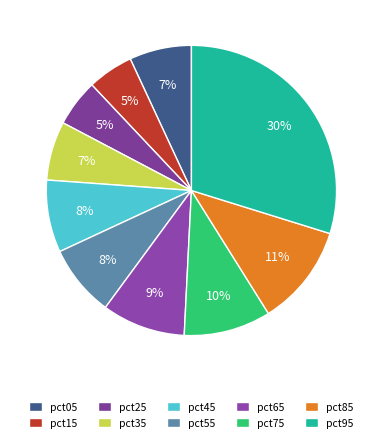

Do pct85 and pct05 together represent more than half of the pie?

No